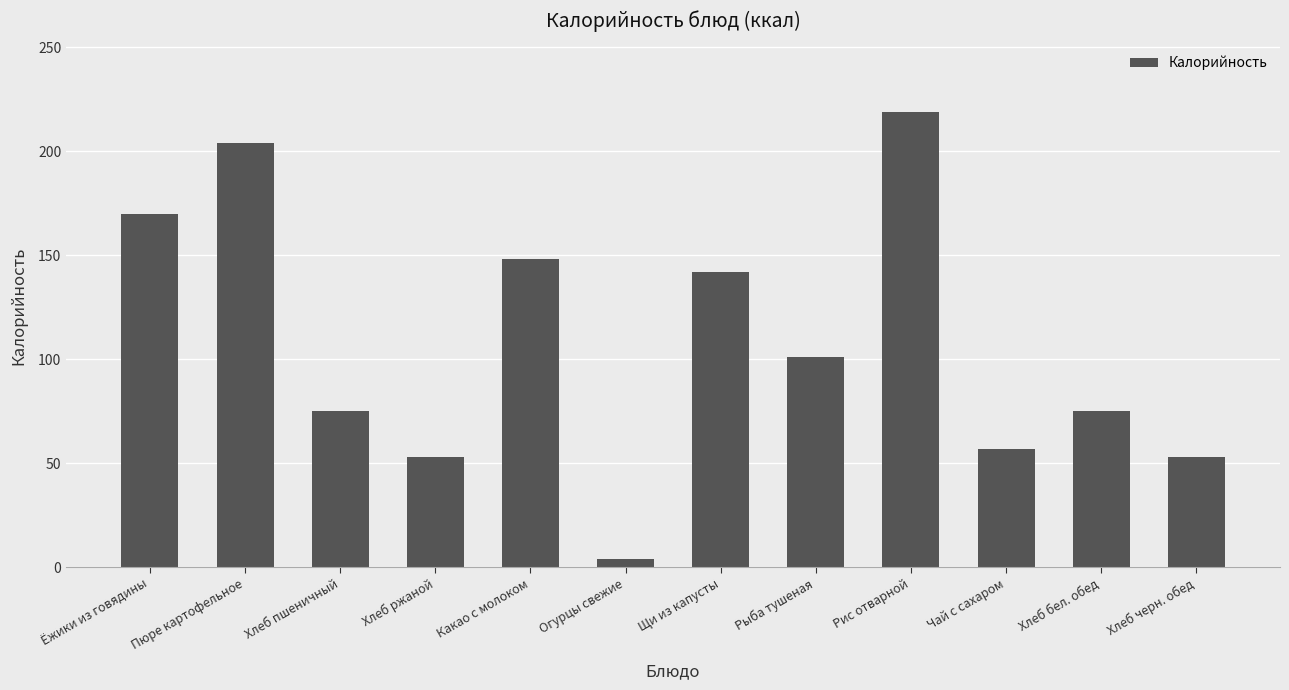

Reading left to right, transcribe all the data shown in this chart.

Ёжики из говядины=170	Пюре картофельное=204	Хлеб пшеничный=75	Хлеб ржаной=53	Какао с молоком=148	Огурцы свежие=4	Щи из капусты=142	Рыба тушеная=101	Рис отварной=219	Чай с сахаром=57	Хлеб бел. обед=75	Хлеб черн. обед=53